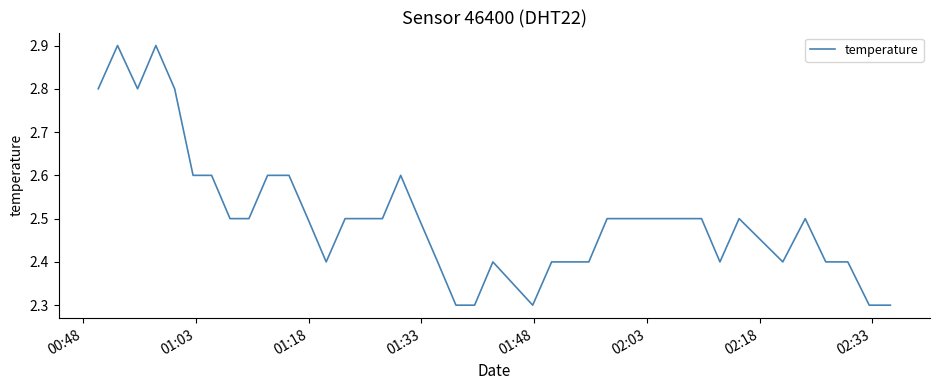

How many distinct data groups are displayed?

1